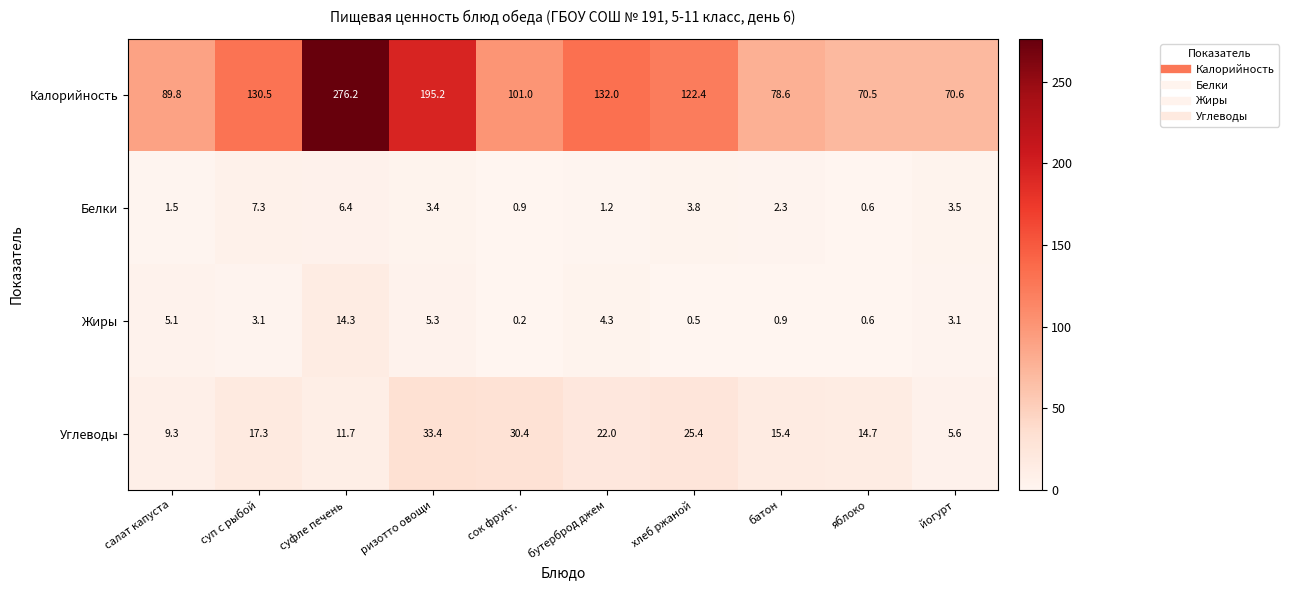

Where does the Белки series first go above 3?

суп с рыбой